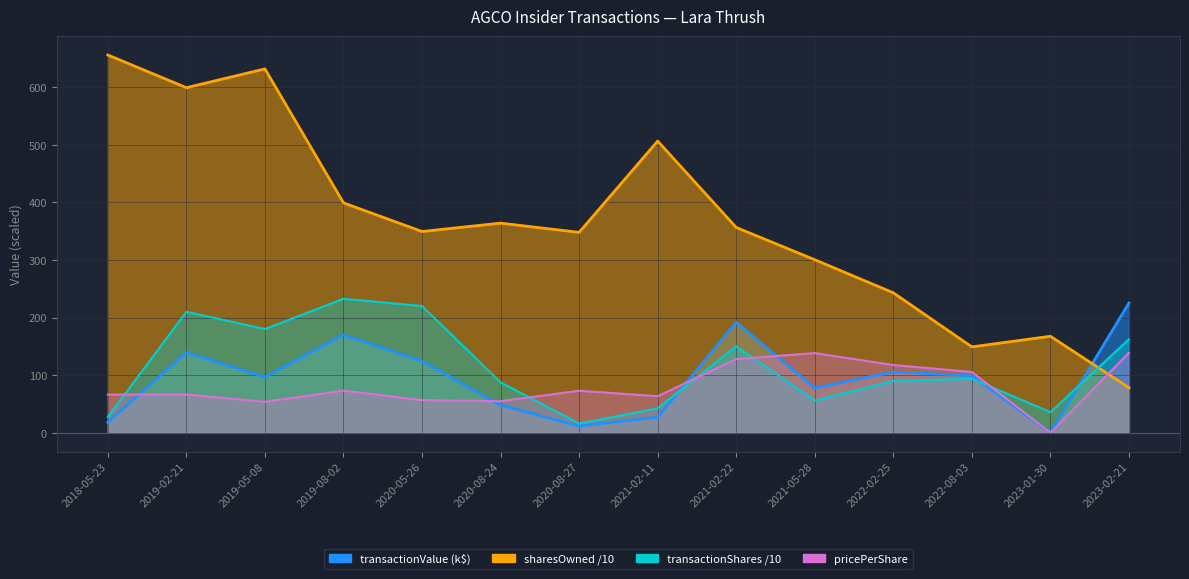

List the series in order of their peak value, highest first.

sharesOwnedFollowingTransaction, transactionShares, transactionValue, transactionPricePerShare